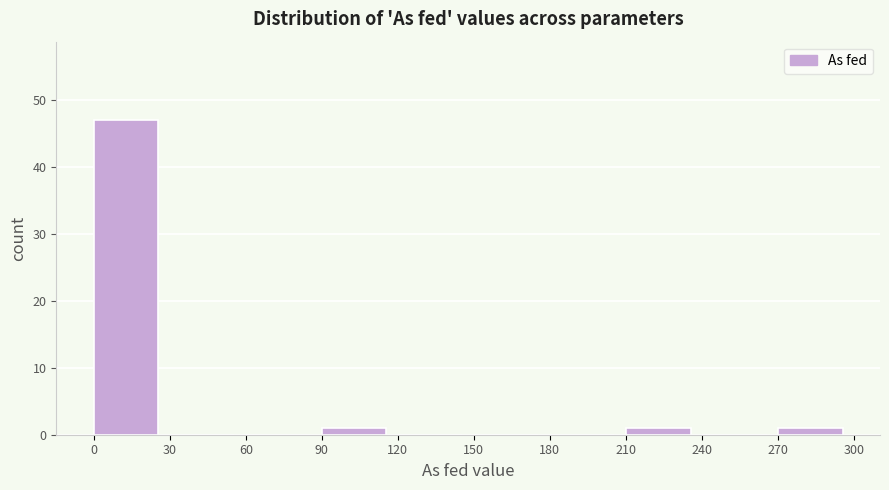

What is the height of the bar covering 270 to 300 on the x-axis? The values are not printed on the chart, so give them approximately, as read against the axis.

1